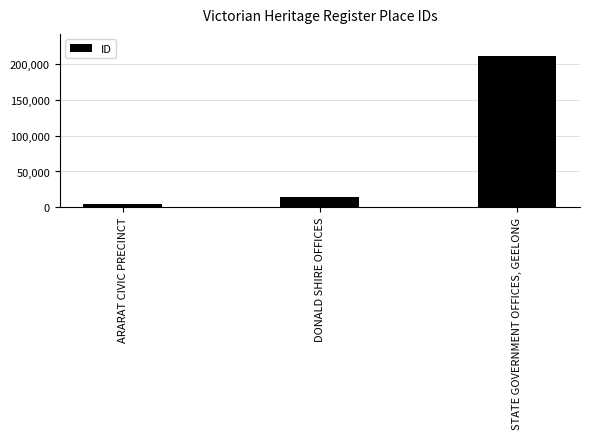

What is the sum of all values?

230175